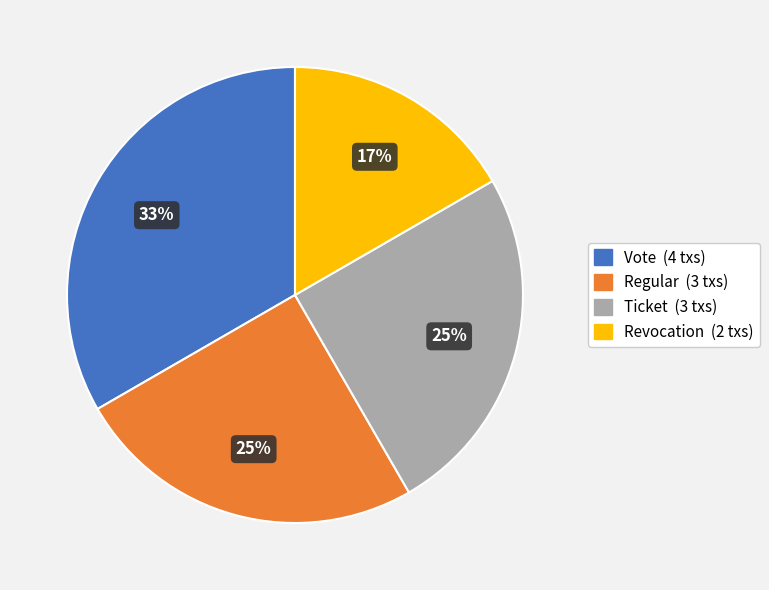

Is there any slice that represents more than half of the pie?

No